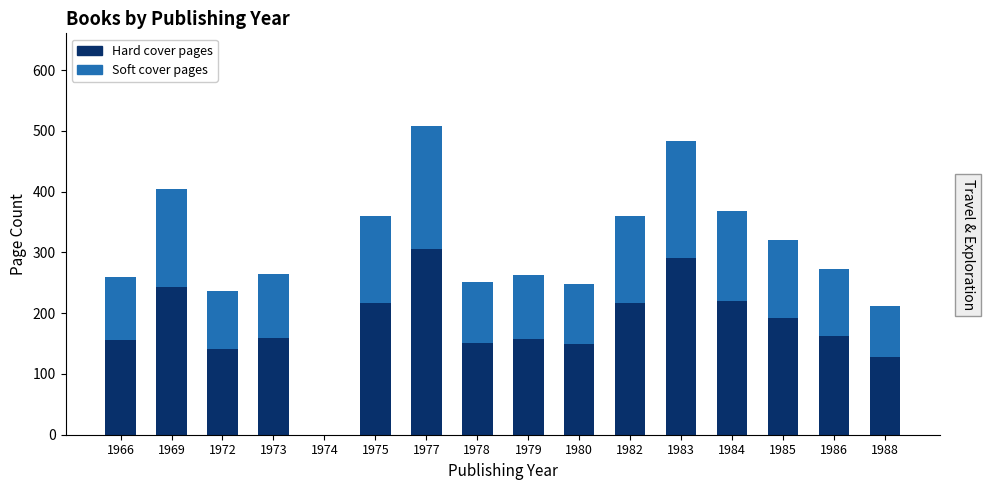

How many series are shown in this chart?

2